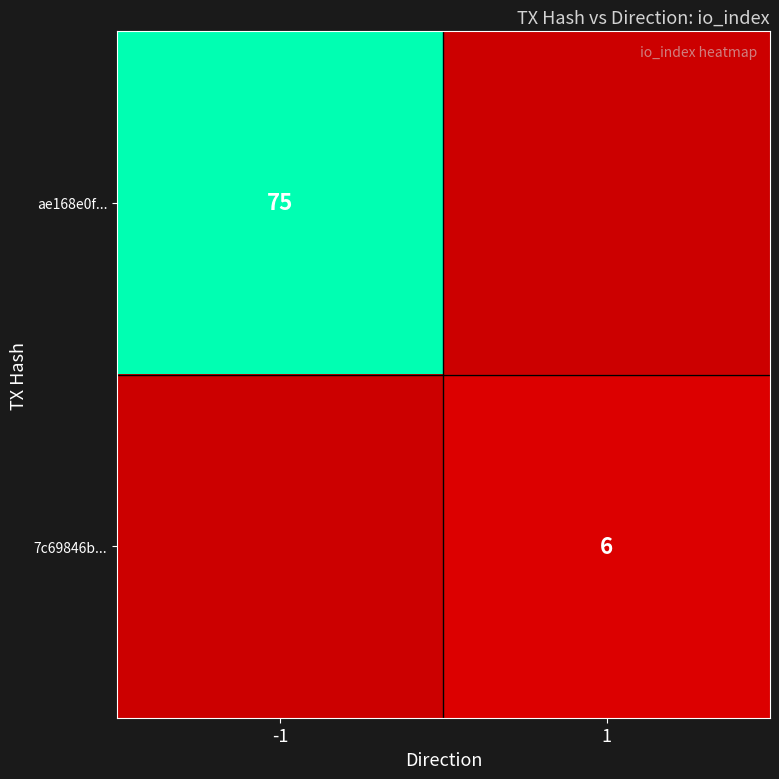

The value of 7c69846b... at 1 is 4. True or false?

False